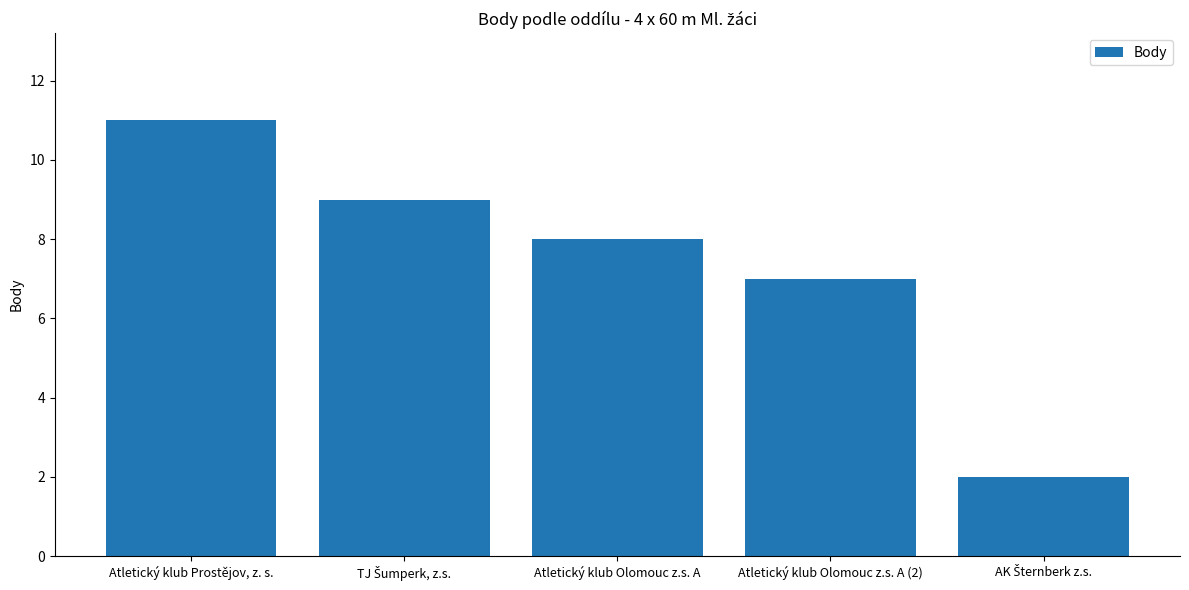

What is the label of the 3rd bar from the right?

Atletický klub Olomouc z.s. A